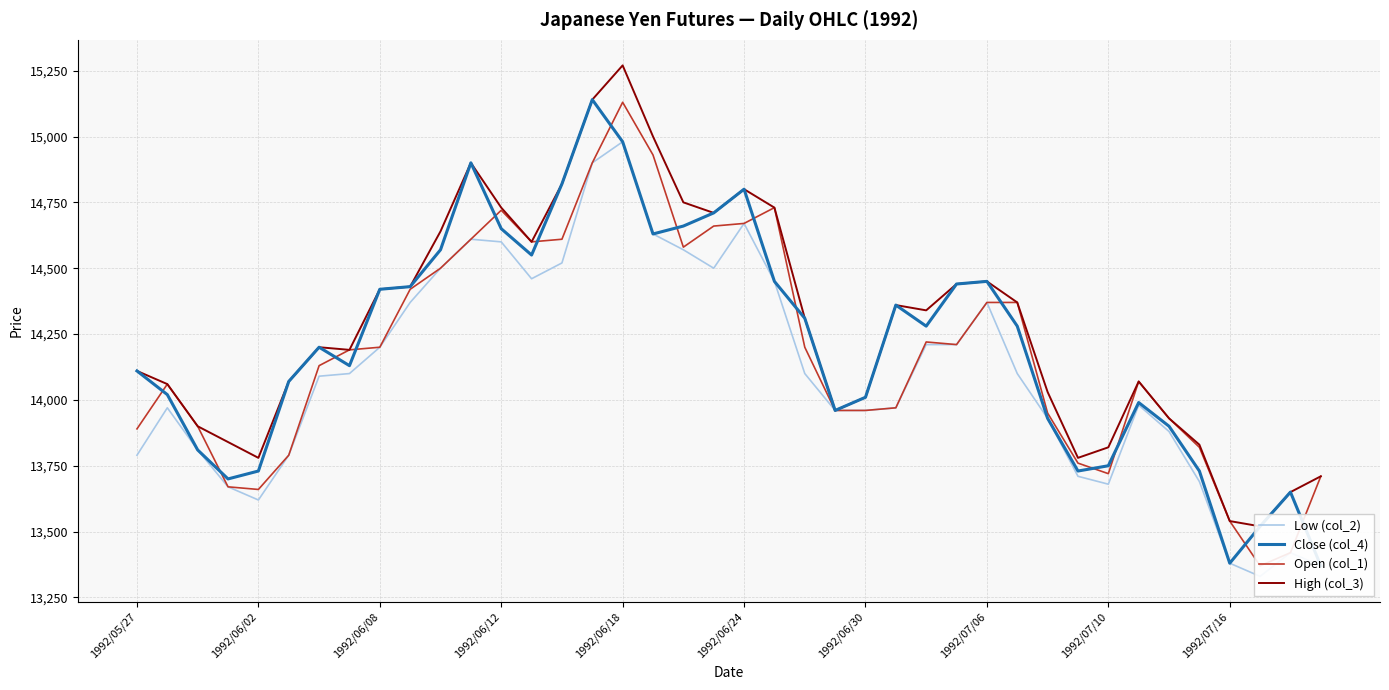

What is the sum of the Open (col_1) values at 1992/06/24 and 1992/06/18?

29800